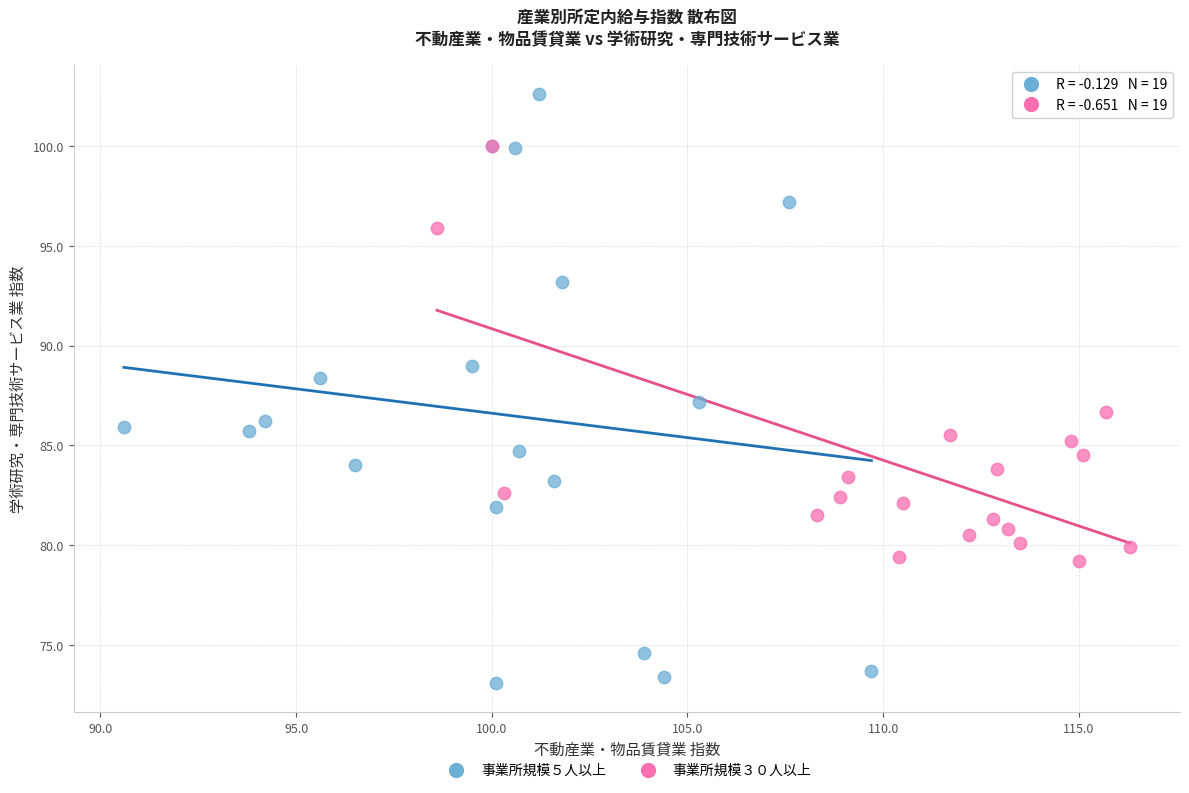

Which series has the largest Y range (max minus min)?

事業所規模５人以上